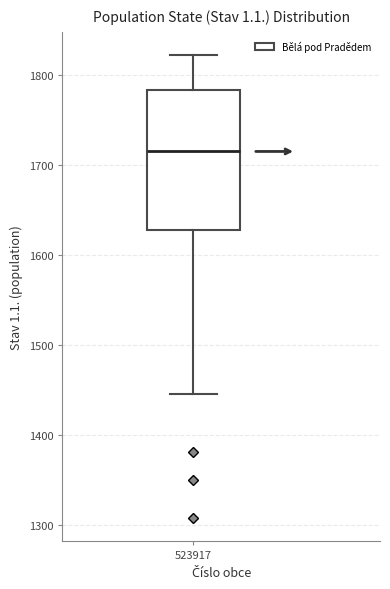

Transcribe this box plot: give where the median line is, the range the box spans, and where the two whiskers end, as read against the y-axis. The values are not printed on the chart, so give them approximately, as read against the axis.

median 1720, box 1630 to 1780, whiskers 1450 to 1820